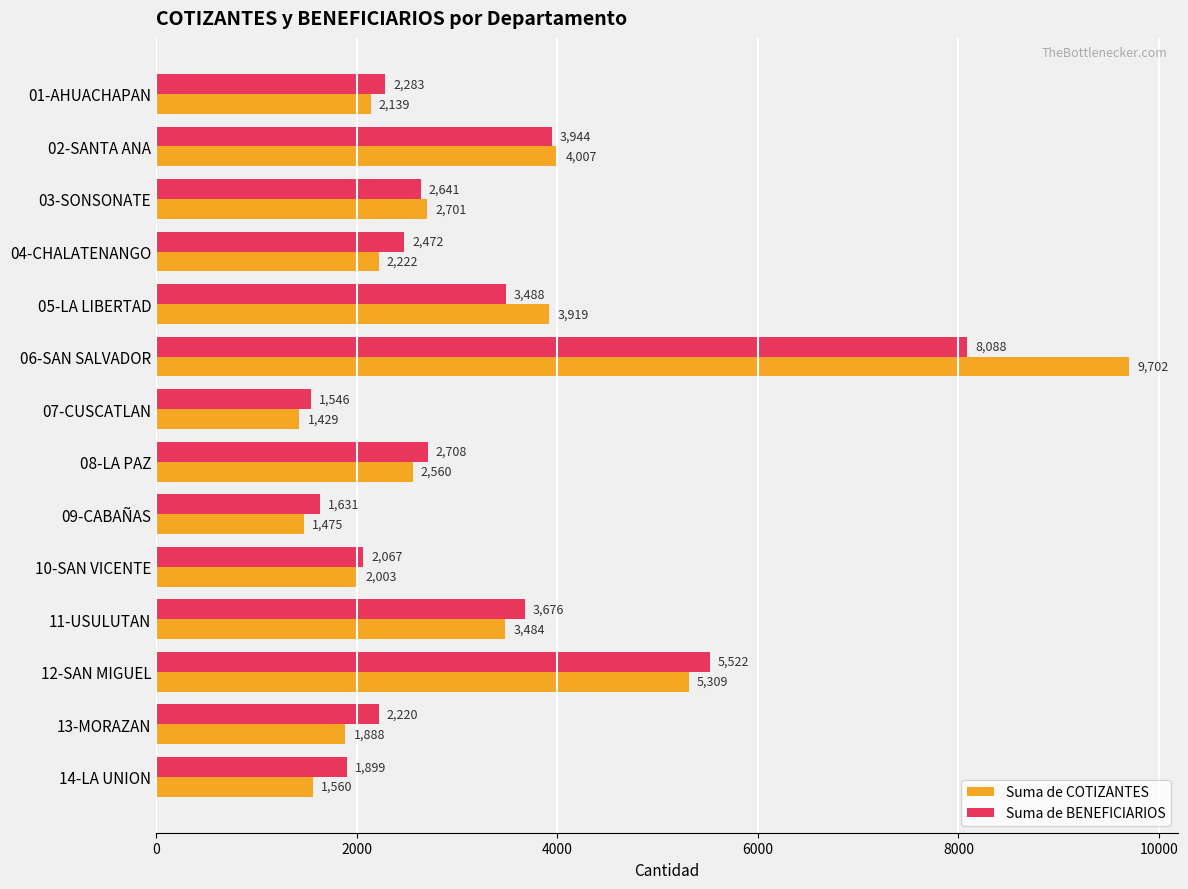

Is it true that Suma de BENEFICIARIOS equals 2283 at 01-AHUACHAPAN?

True